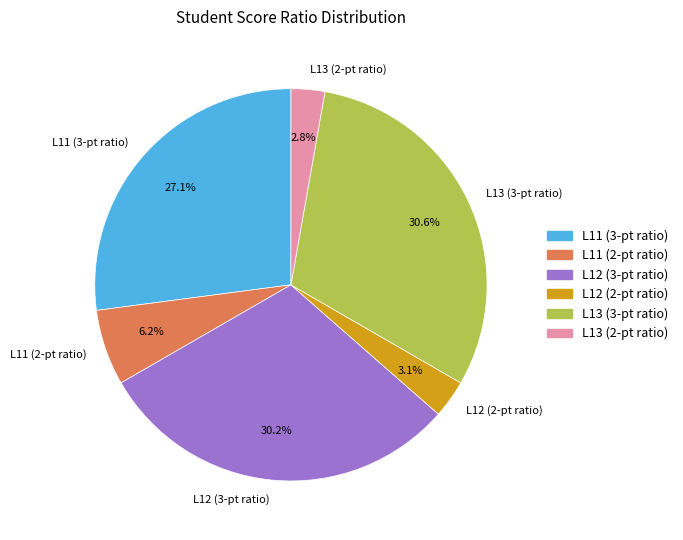

Is there a majority slice in this chart?

No